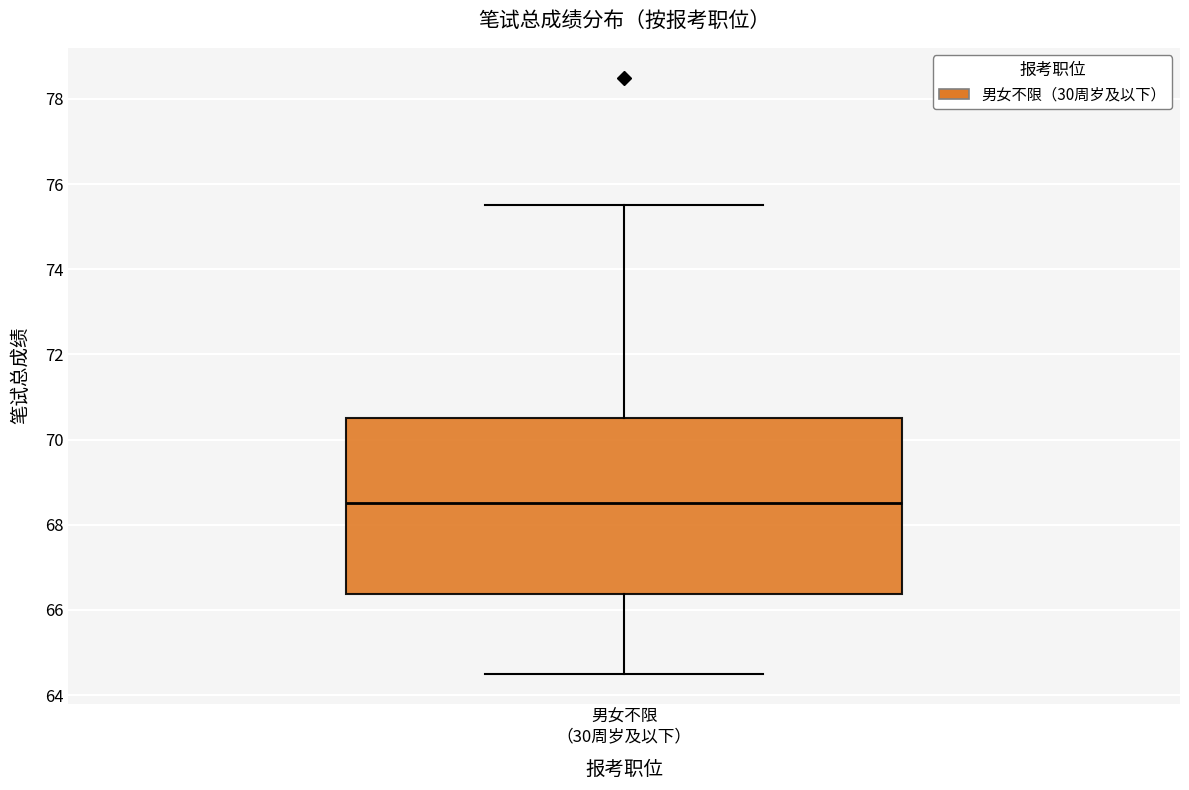

Transcribe this box plot: give where the median line is, the range the box spans, and where the two whiskers end, as read against the y-axis. The values are not printed on the chart, so give them approximately, as read against the axis.

median 68.6, box 66.4 to 70.6, whiskers 64.6 to 75.6